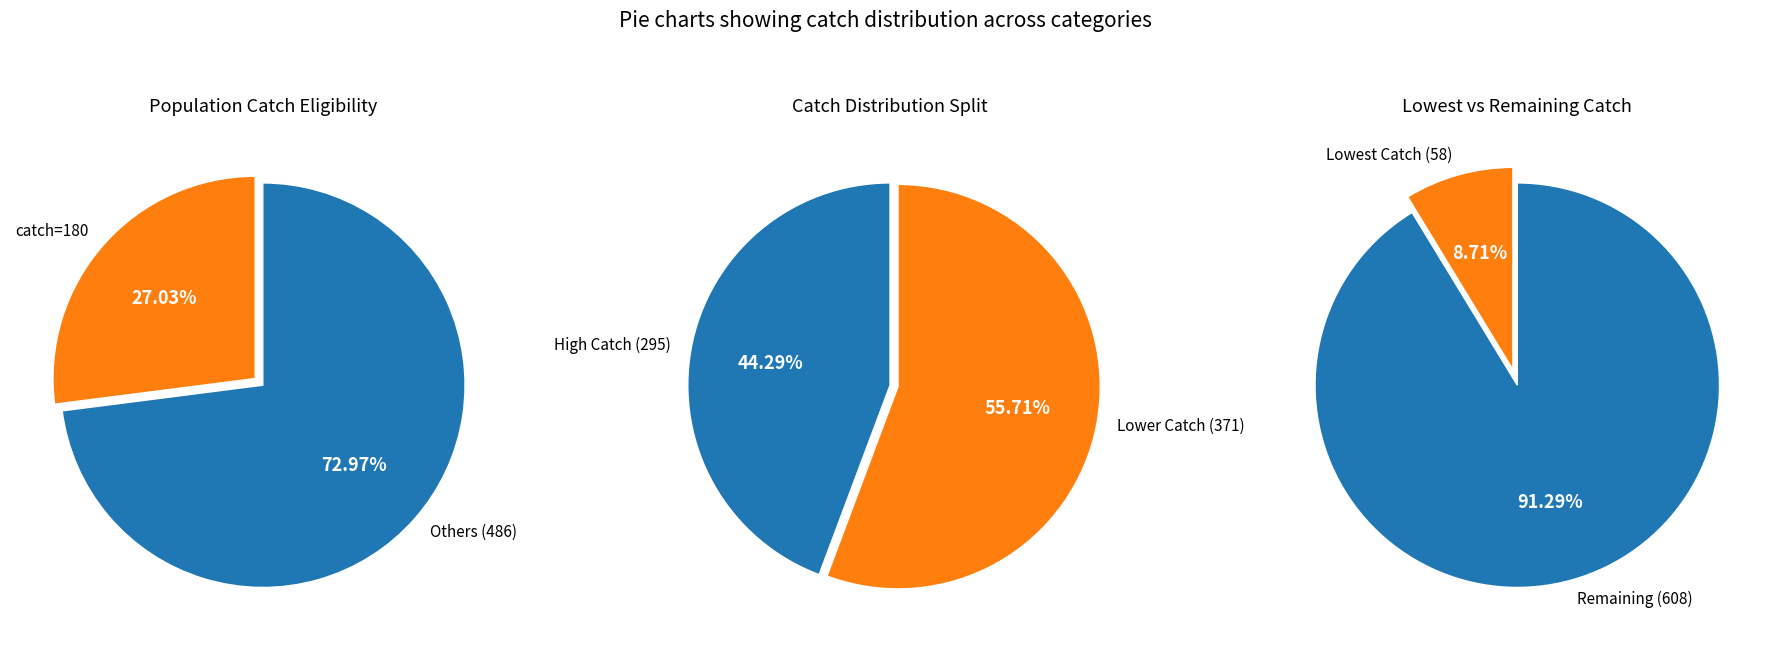

What is the smallest slice in the pie chart?

58